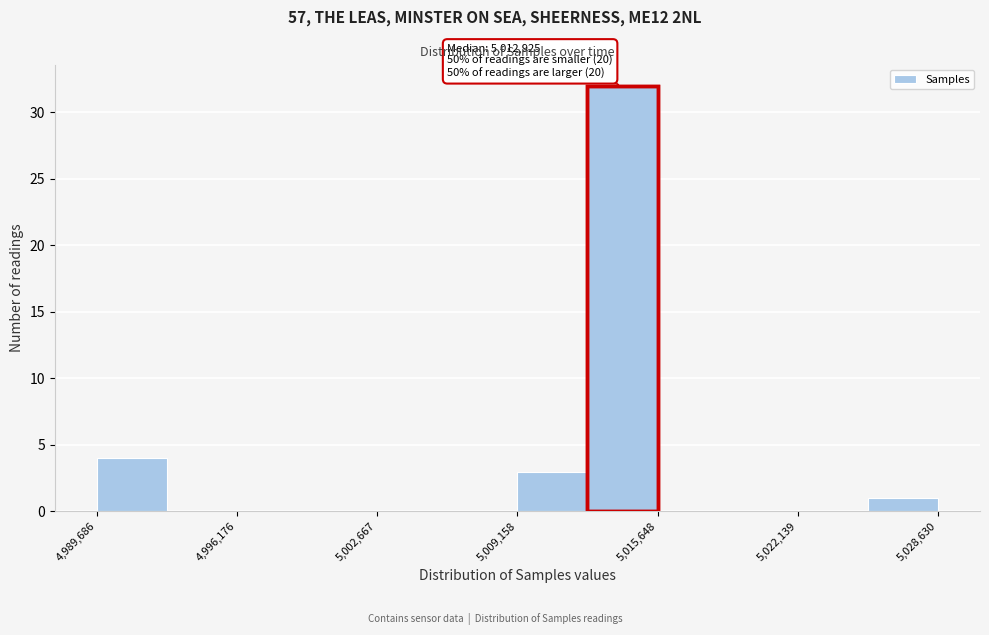

Read against the x-axis, roughly where is the centre of the tallest bar?

5014000